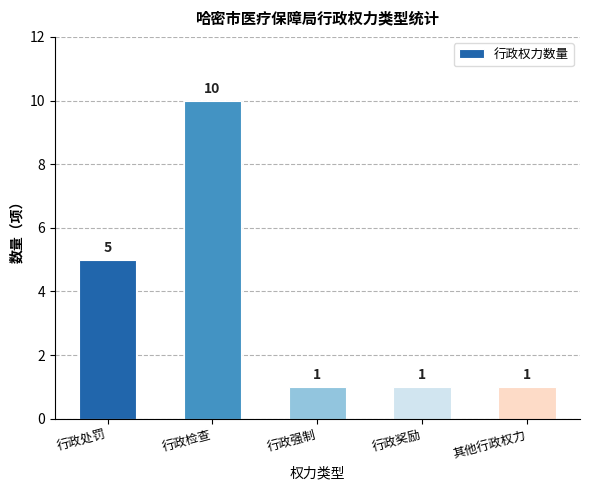

Reading left to right, what are all the values shown in this chart?

5	10	1	1	1